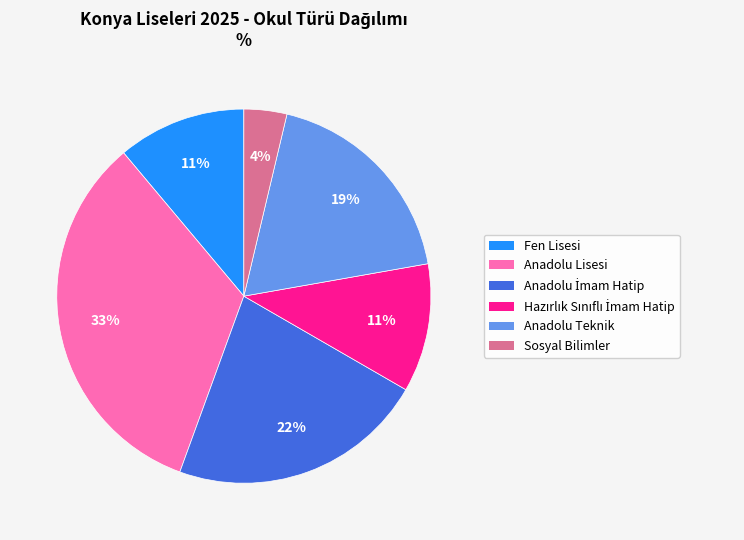

To the nearest percent, what is the average slice percentage?

17%